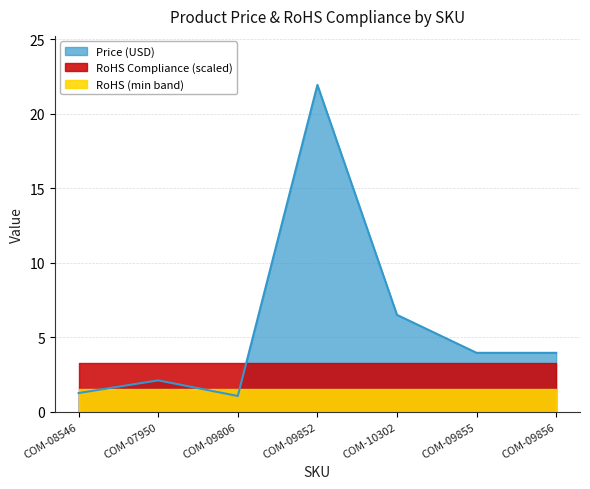

True or false: the data has more than 1 interior local peaks.

True